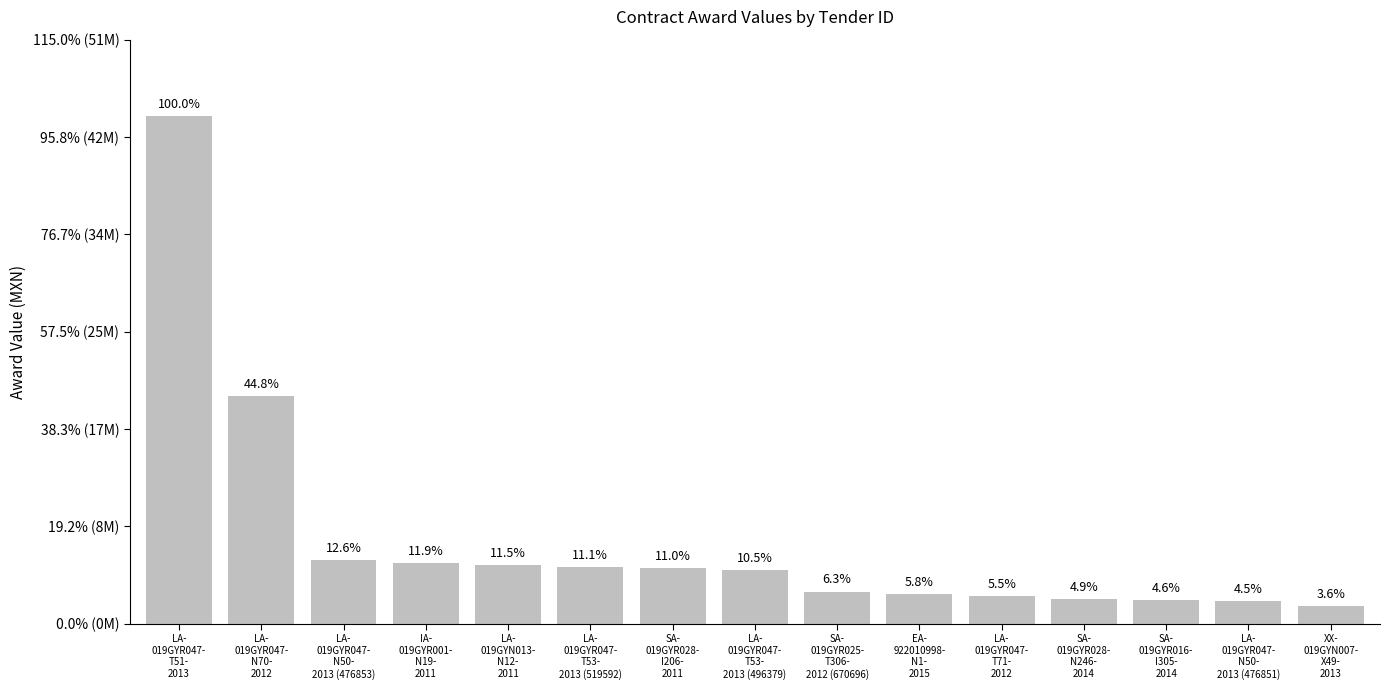

Does the chart contain any negative values?

No